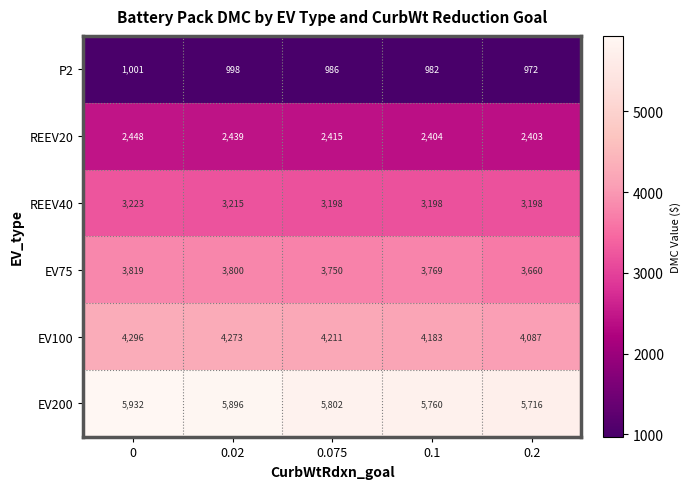

What is the difference between the maximum and second lowest values in the P2 series?

19